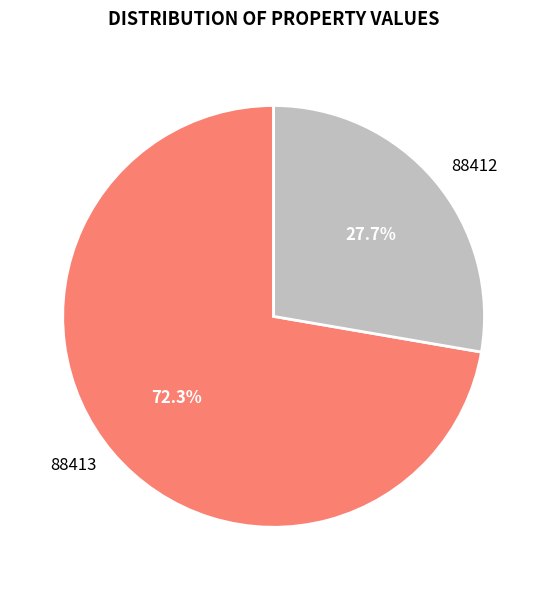

Which category accounts for the majority?

88413